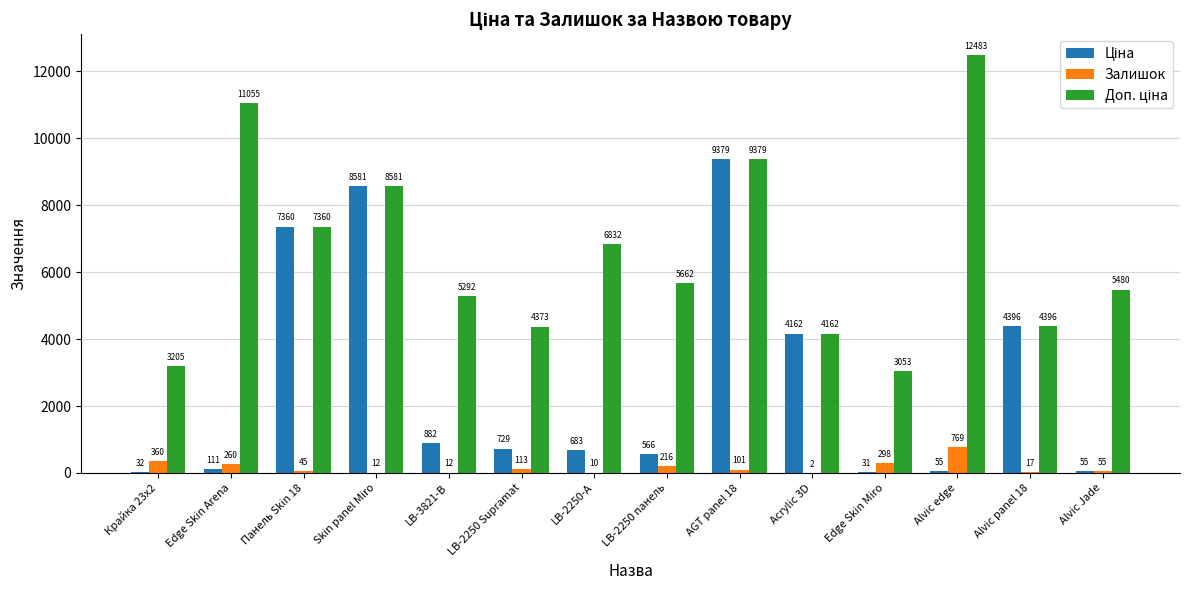

At which category is the sum across all series the highest?

AGT panel 18